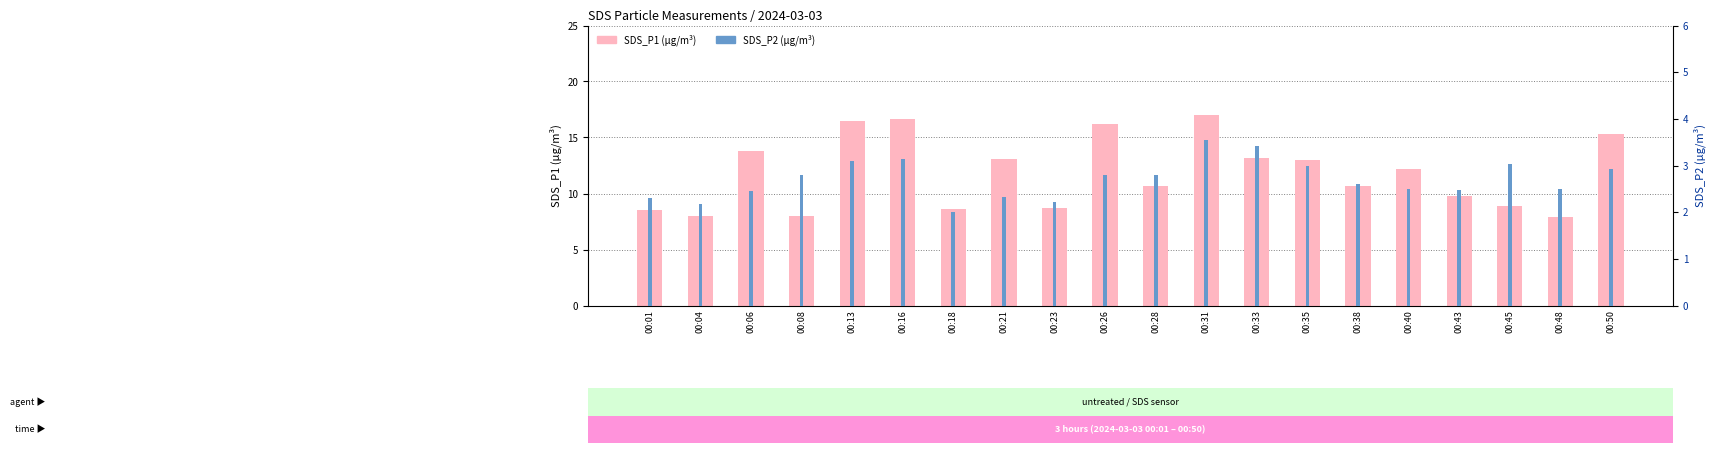

What is the total value across all series at 00:45?

11.9